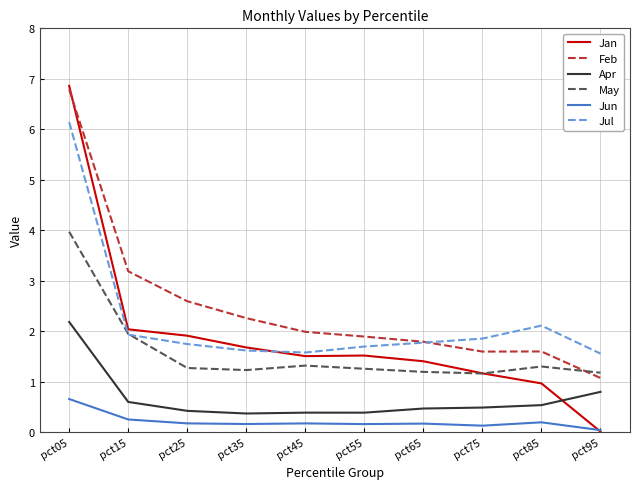

How many lines are shown in the chart?

6